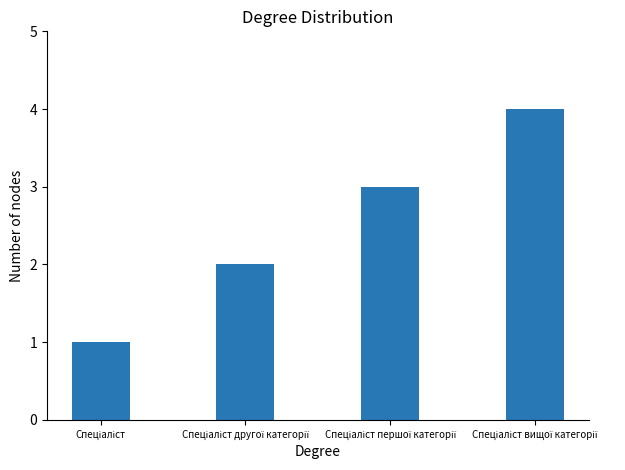

What is the greatest value displayed?

4